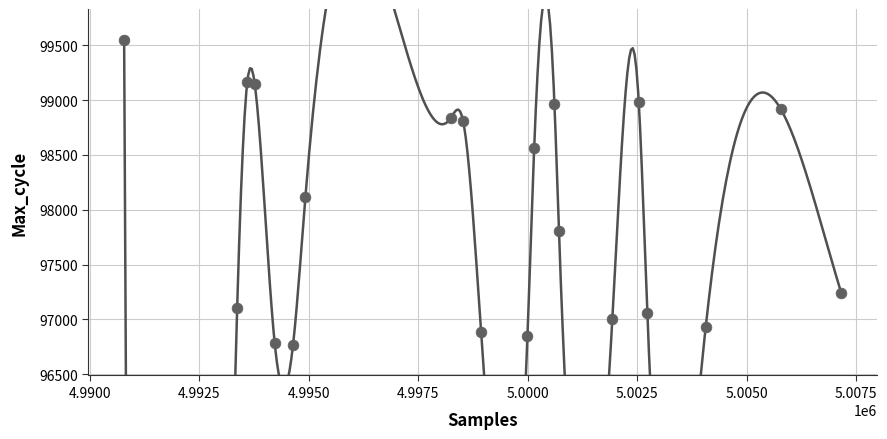

What Y value in the scatter plot is closest to 98159?

98114